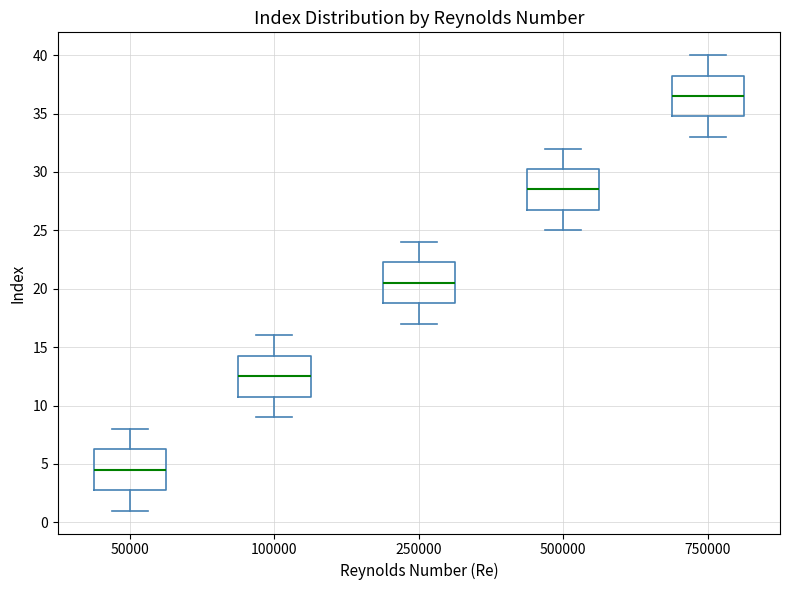

Where does the median line of the box at x = 100000 sit on the y-axis? The values are not printed on the chart, so give them approximately, as read against the axis.

12.5